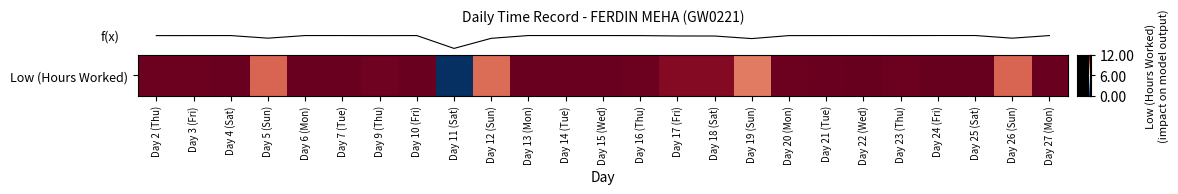

Is it true that the value at Day 16 (Thu) is 11.9?

True